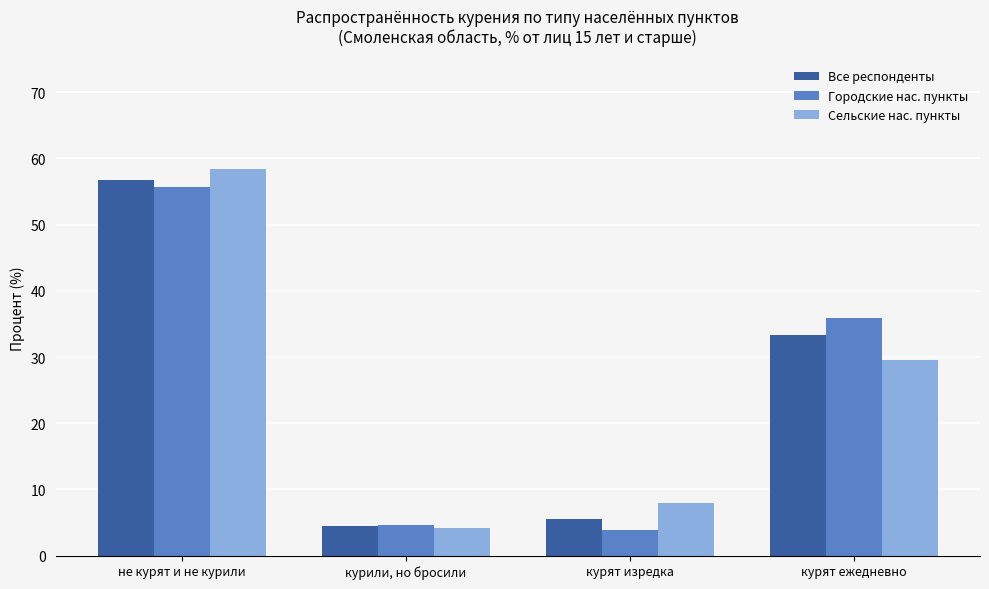

At which category is the sum across all series the highest?

не курят и не курили